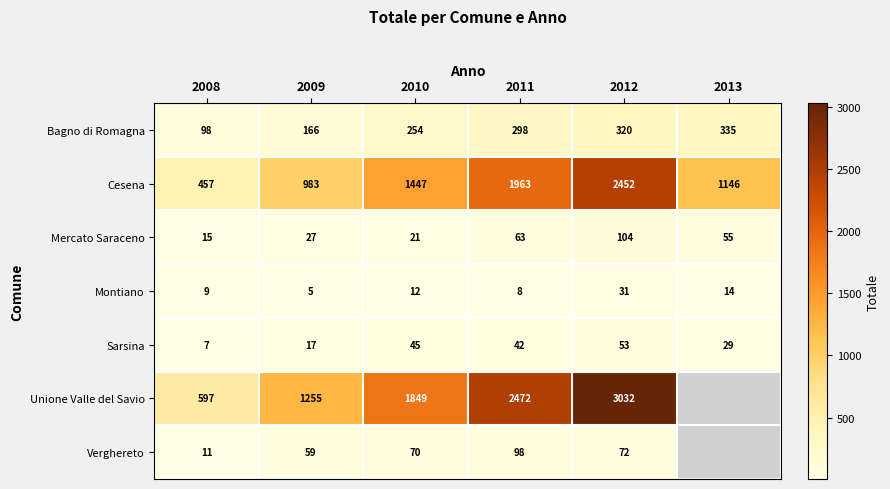

Where does the Mercato Saraceno series first go above 55?

2011